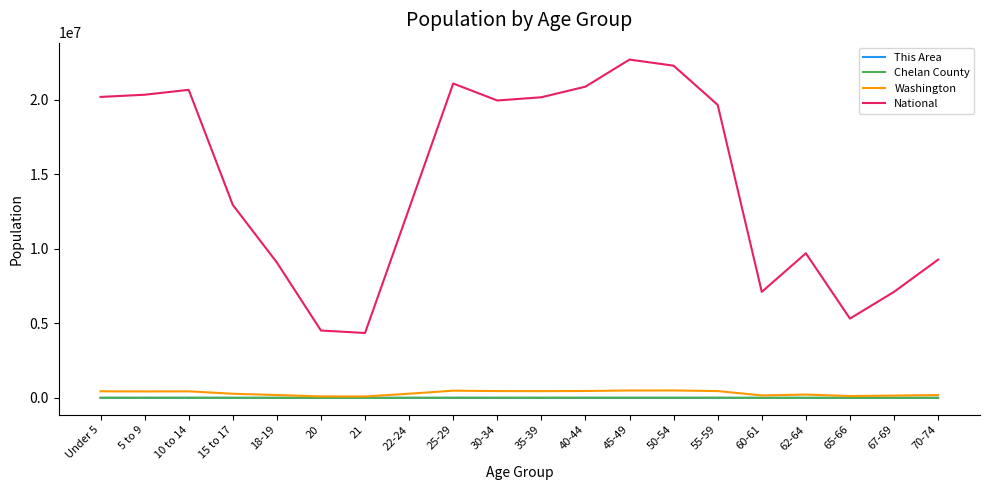

True or false: Chelan County and National intersect in this chart.

False